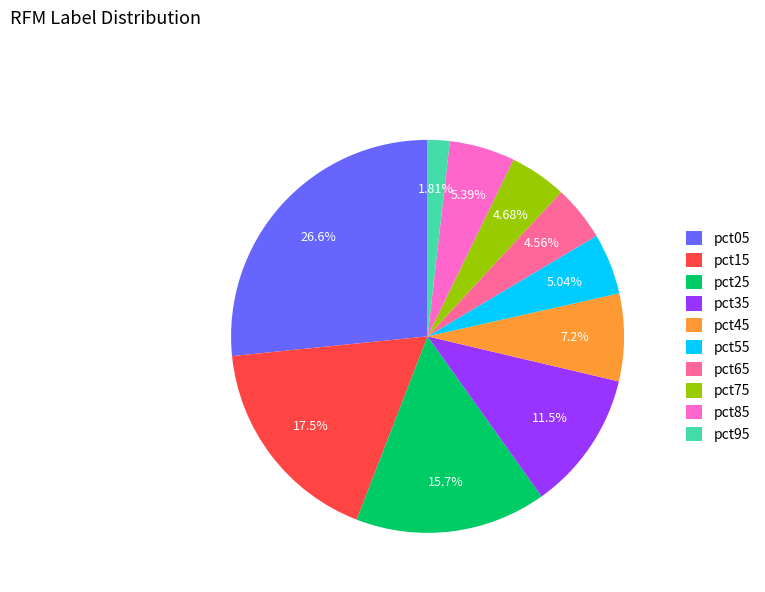

What percentage do pct25 and pct45 together represent?

22.9%